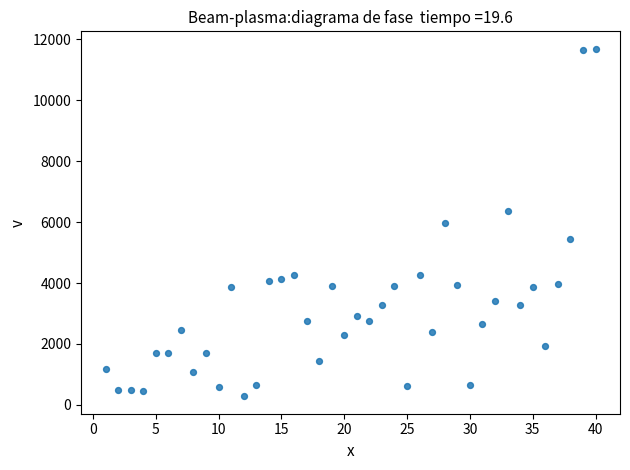

What is the range of X values (max minus min)?

39